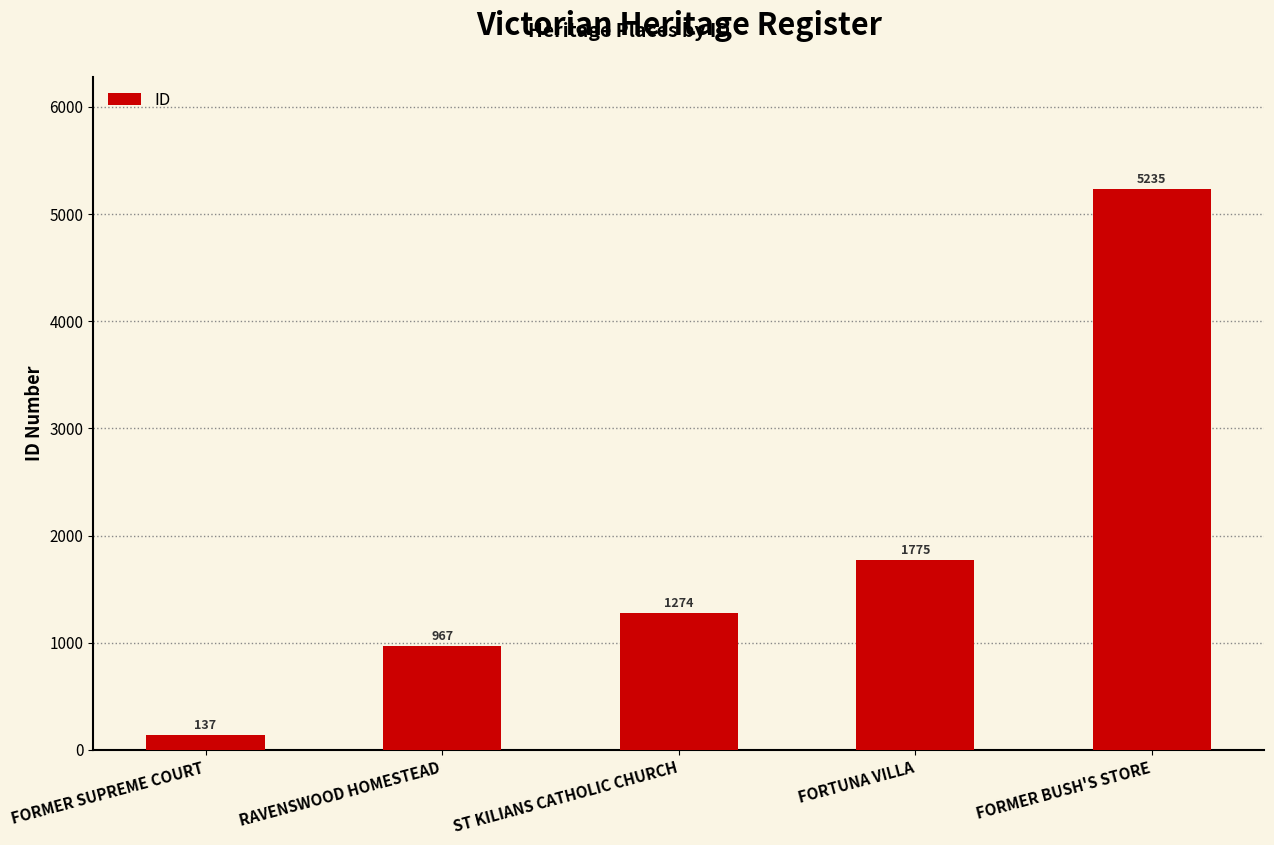

Reading left to right, list all the values displayed in this chart.

FORMER SUPREME COURT=137	RAVENSWOOD HOMESTEAD=967	ST KILIANS CATHOLIC CHURCH=1274	FORTUNA VILLA=1775	FORMER BUSH'S STORE=5235